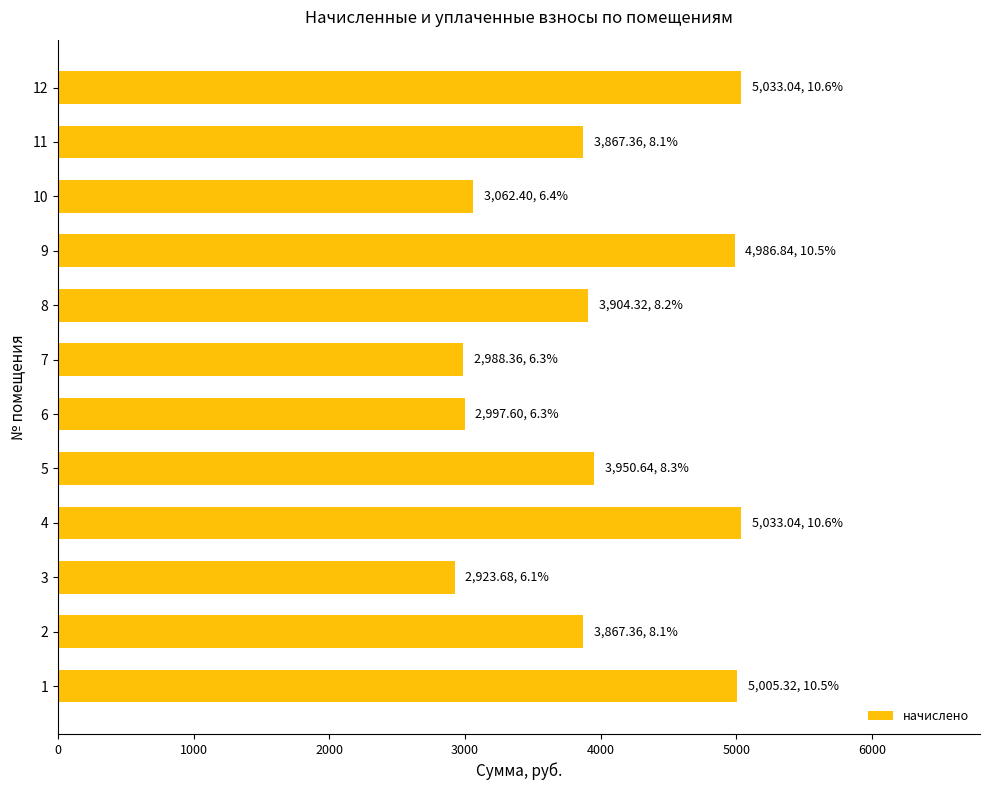

What is the sum of all values?

47620.0